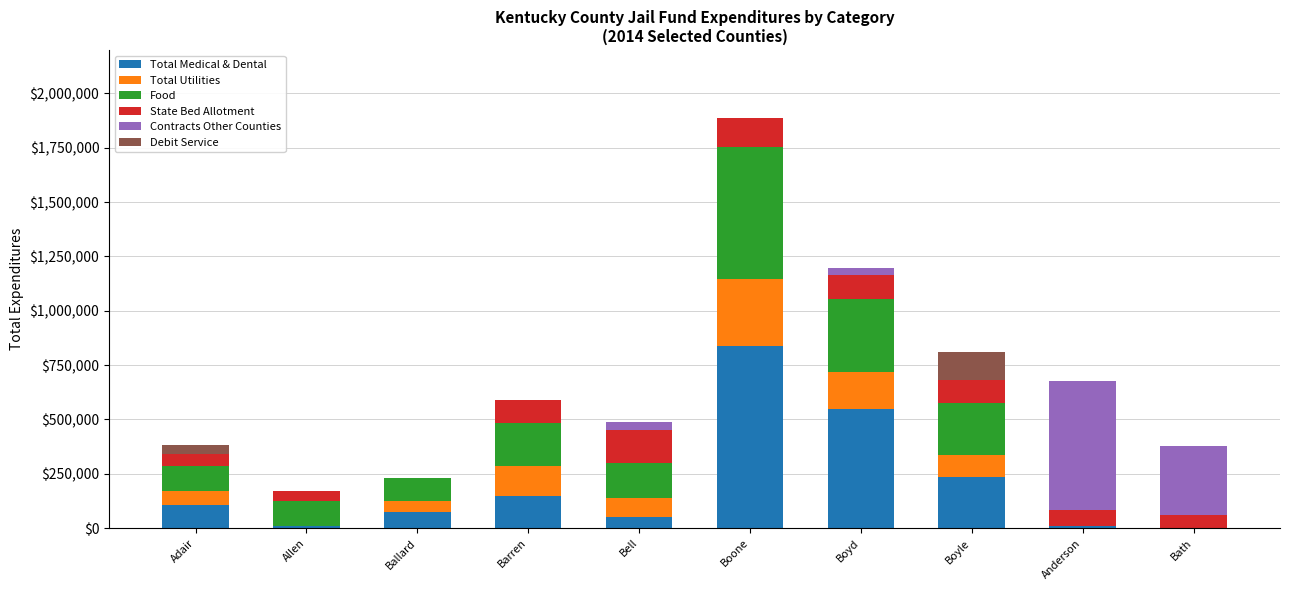

What is the total value across all series at Barren?

589885.1